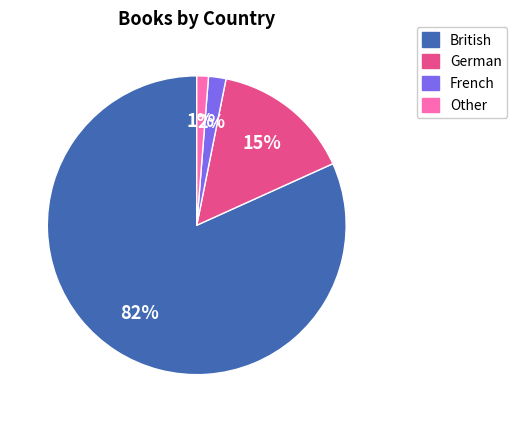

Rank the categories by value from highest to lowest.

British, German, French, Other